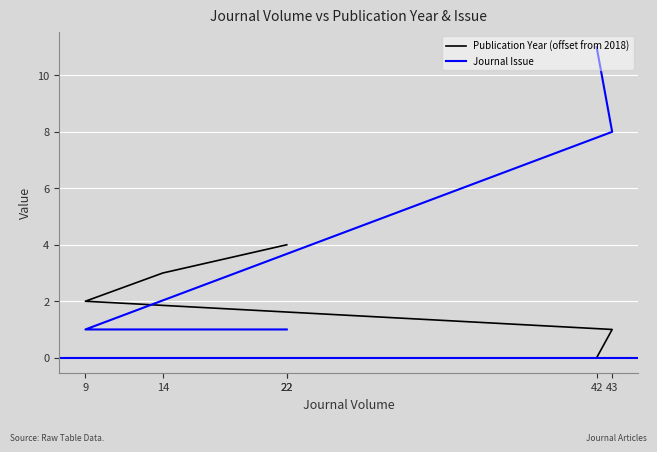

What is the maximum value shown in the chart?

11